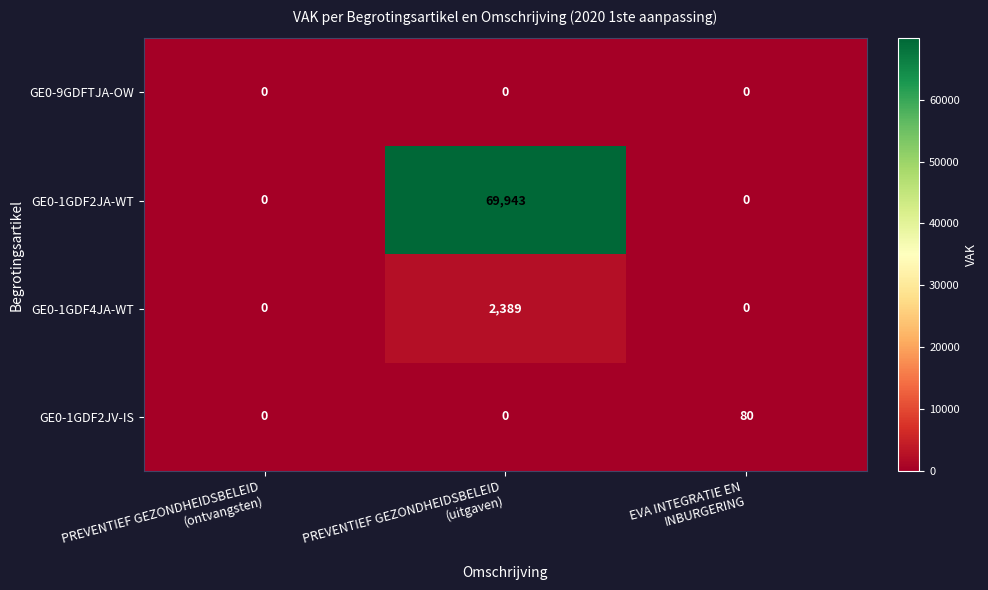

What is the average value of the GE0-1GDF2JV-IS series?

27